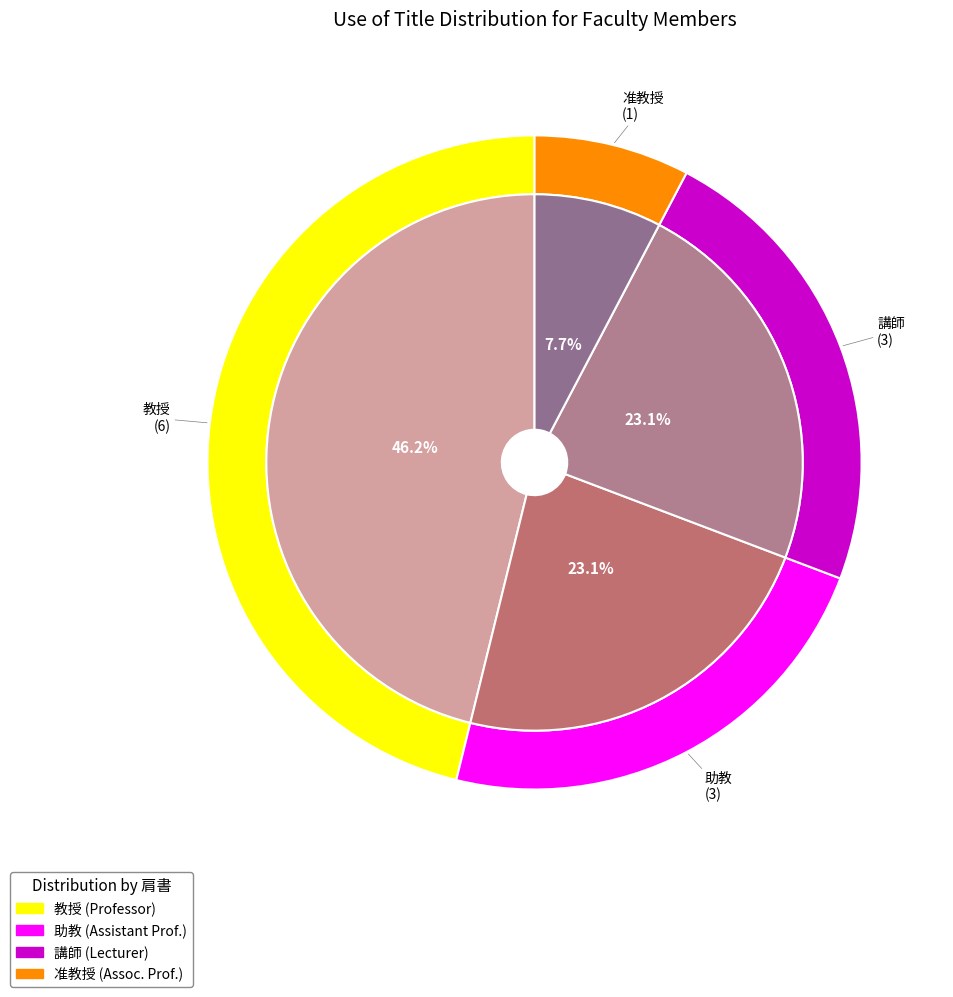

Is 講師 the majority of the pie?

No